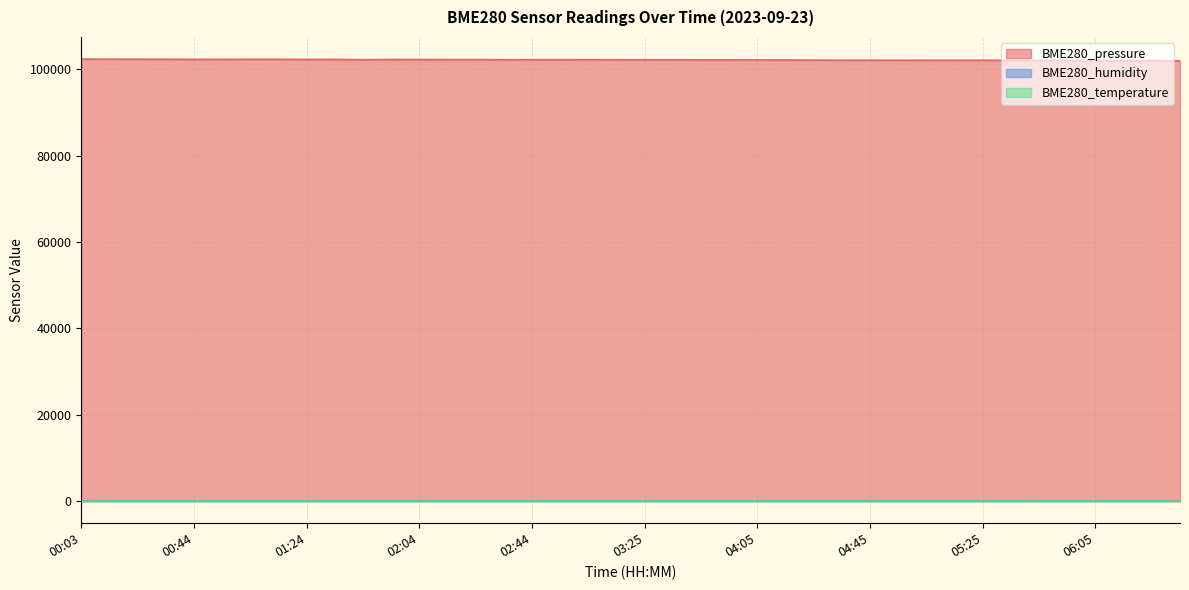

What is the label of the 34th point from the right?

01:04